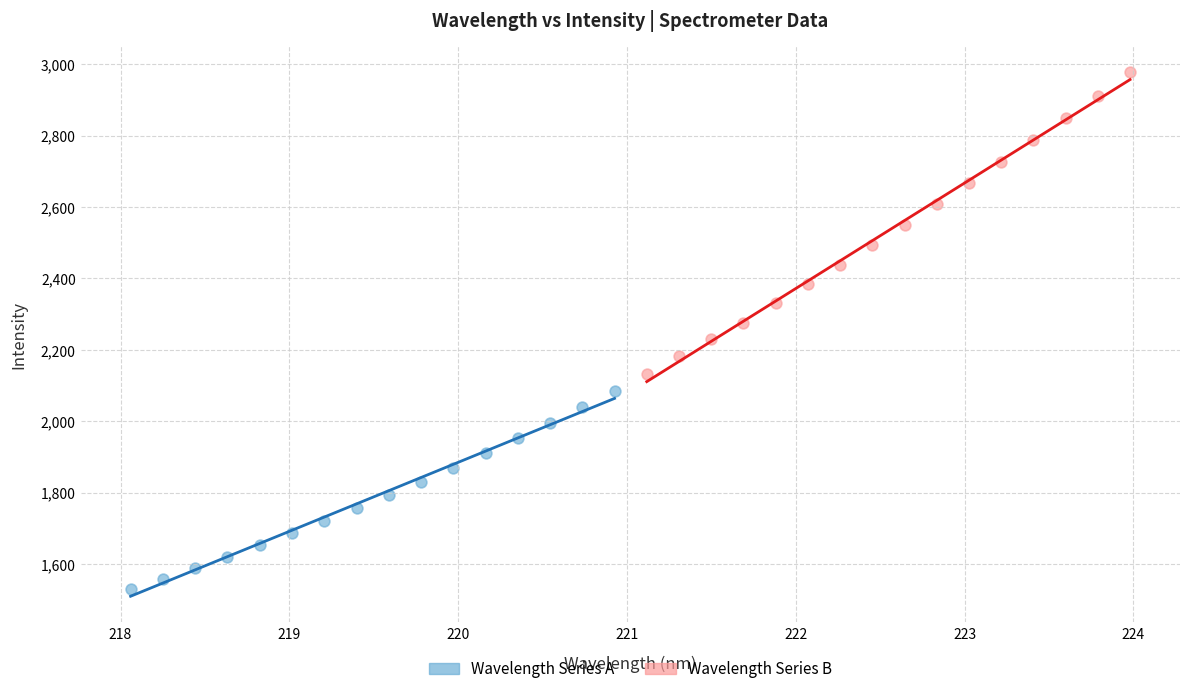

What are all the series names shown in the legend?

Wavelength Series A, Wavelength Series B